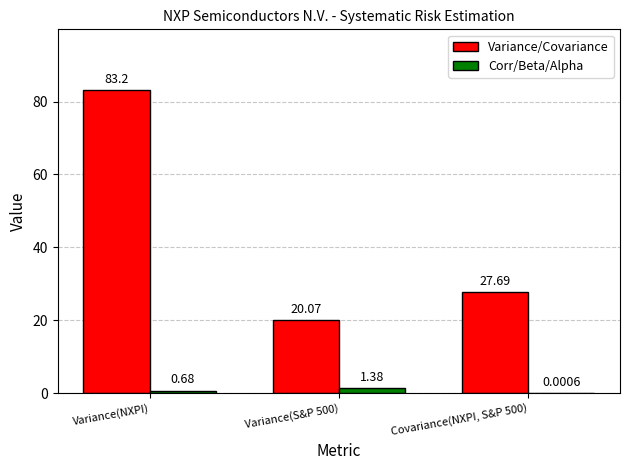

Is it true that Variance/Covariance equals 132.6 at Variance(NXPI)?

False